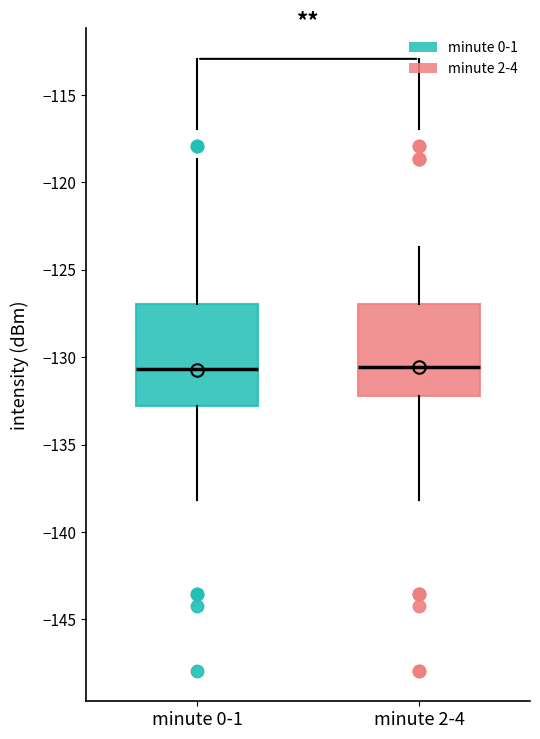

Reading left to right, read every box against the y-axis: the position of its median line, the range the box covers, and the ends of its whiskers. The values are not printed on the chart, so give them approximately, as read against the axis.

minute 0-1: median -130.5, box -133.0 to -127.0, whiskers -138.0 to -118.5
minute 2-4: median -130.5, box -132.0 to -127.0, whiskers -138.0 to -123.5